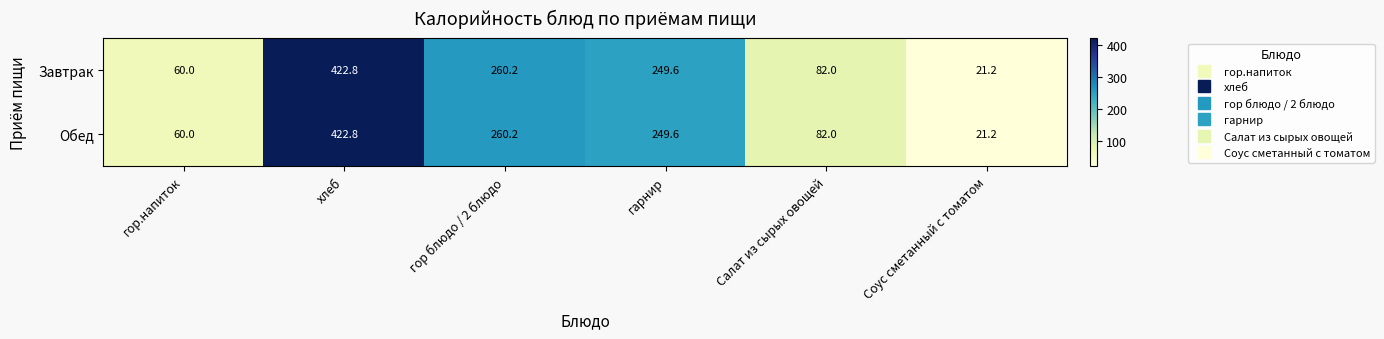

Is the value of Завтрак at хлеб greater than the value of Обед at Соус сметанный с томатом?

Yes